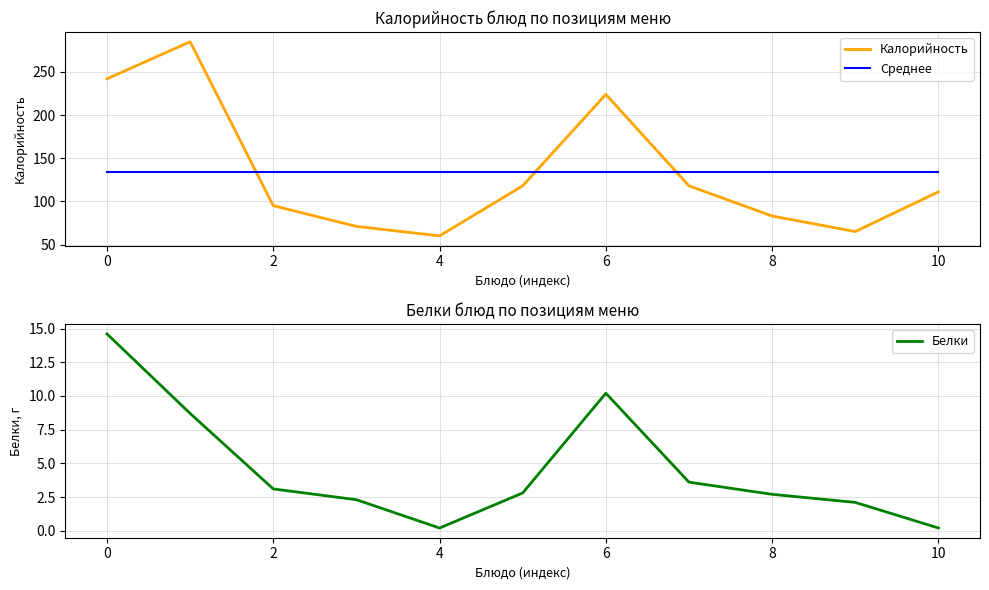

True or false: Белки and Калорийность intersect in this chart.

False